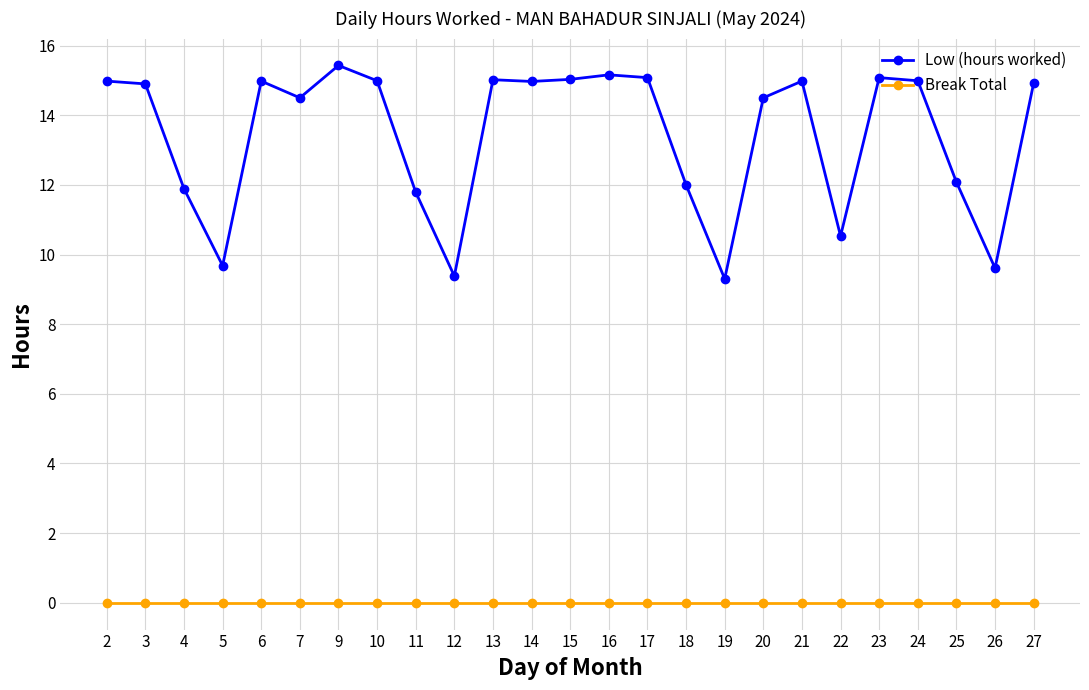

The value of Low (hours worked) at 5 is 5.3. True or false?

False